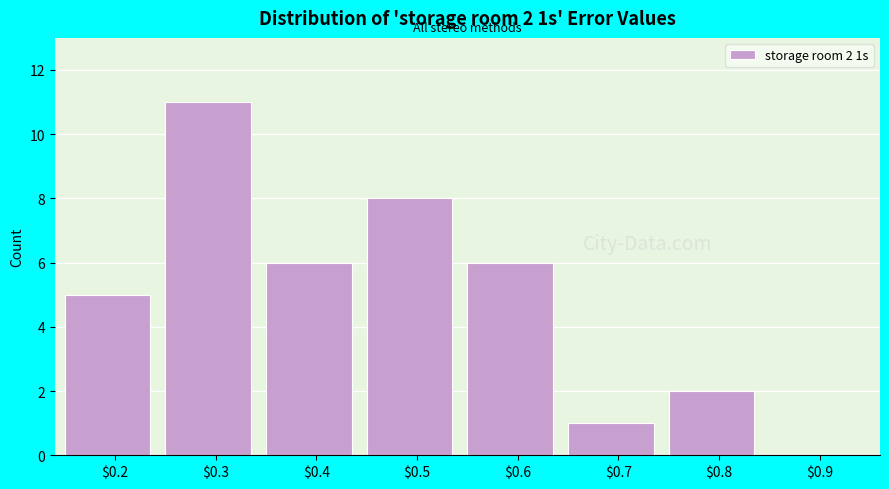

What is the sum of all values?

39